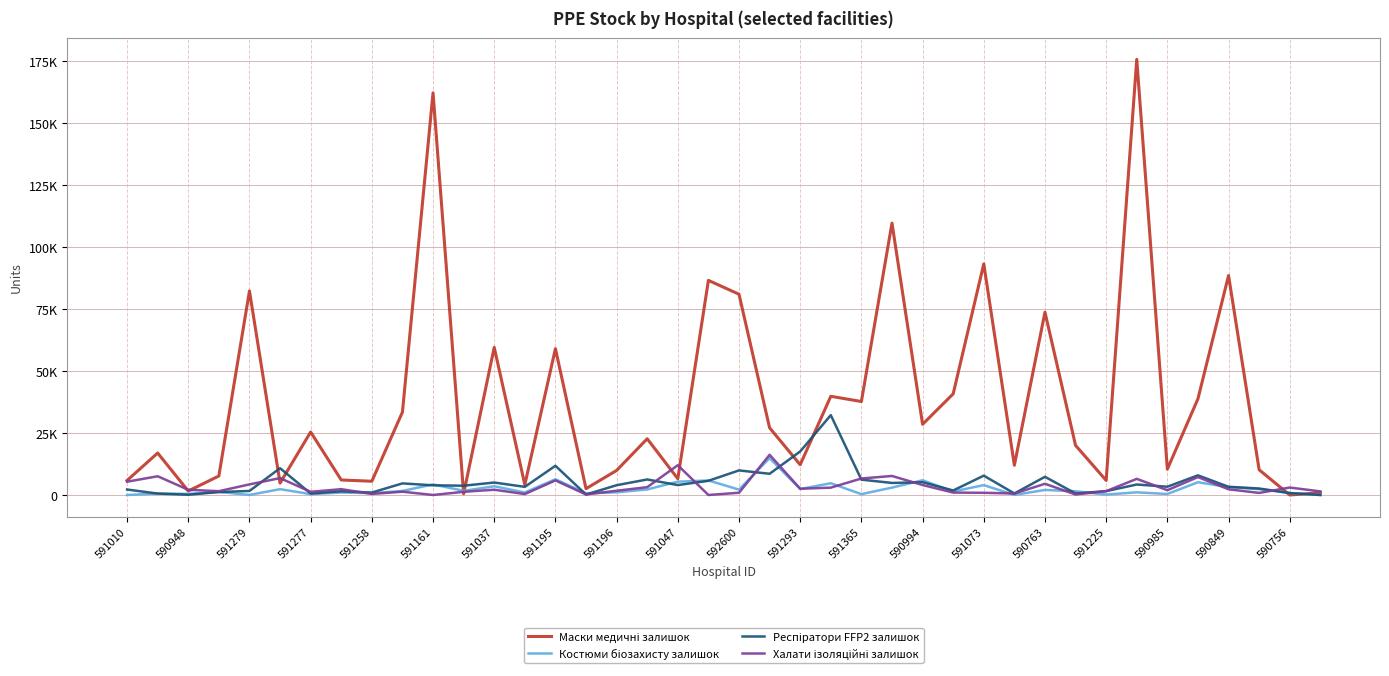

Which series has the largest total across all categories?

Маски медичні залишок